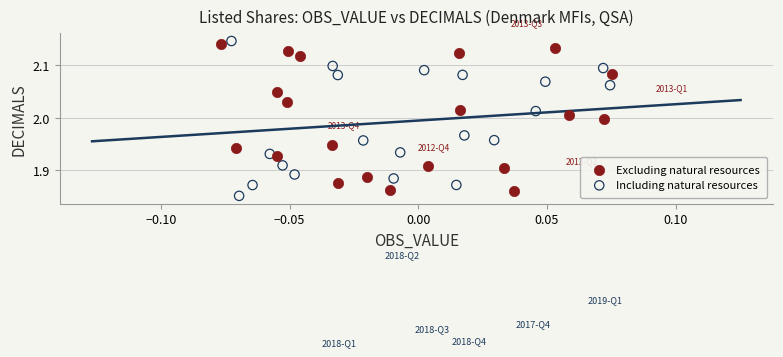

Which series reaches the maximum Y coordinate?

Including natural resources